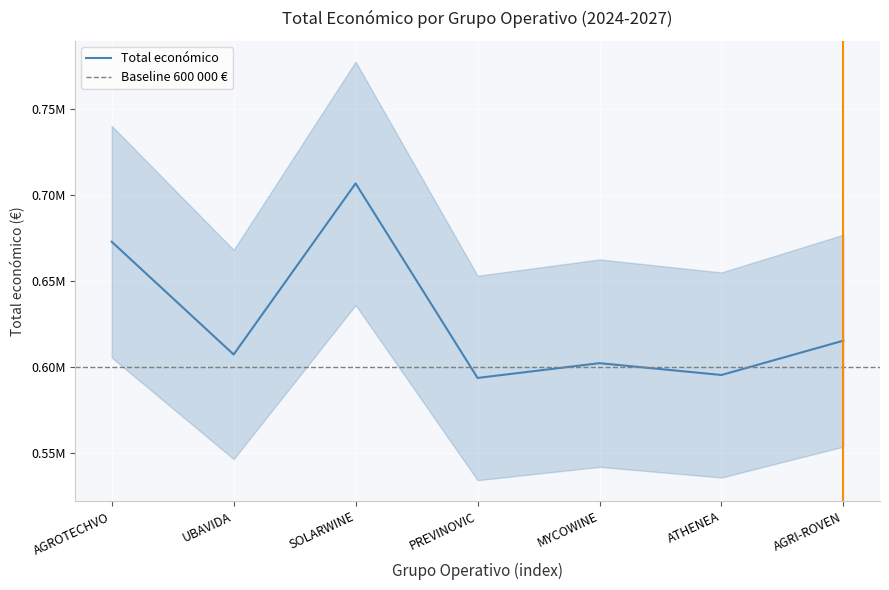

Where does the data first go above 607342?

AGROTECHVO